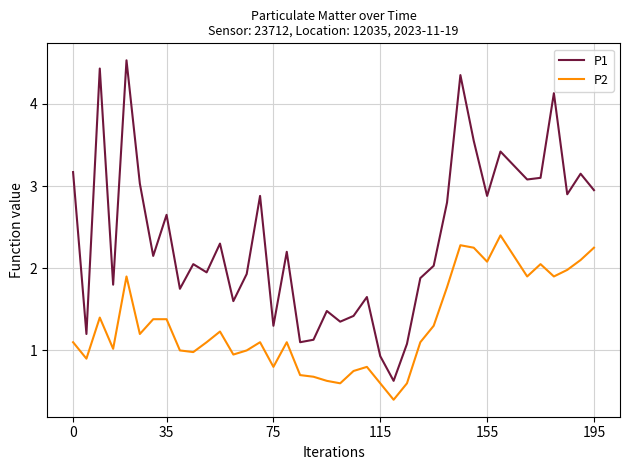

List the series in order of their peak value, highest first.

P1, P2